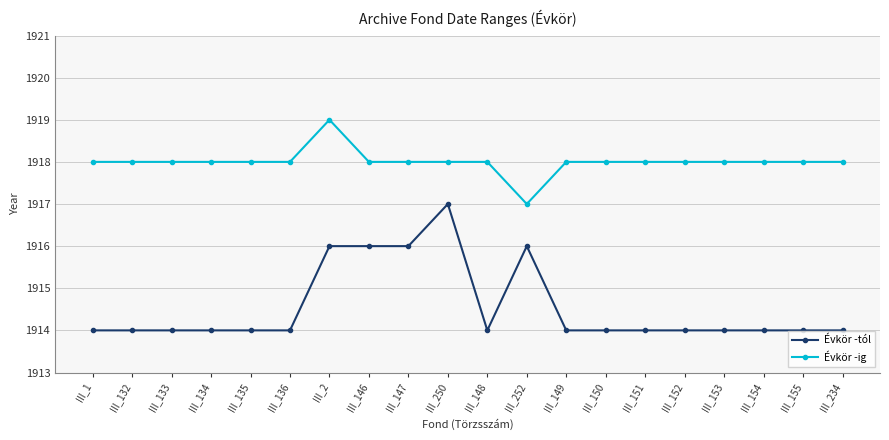

Count the number of categories in the chart.

20